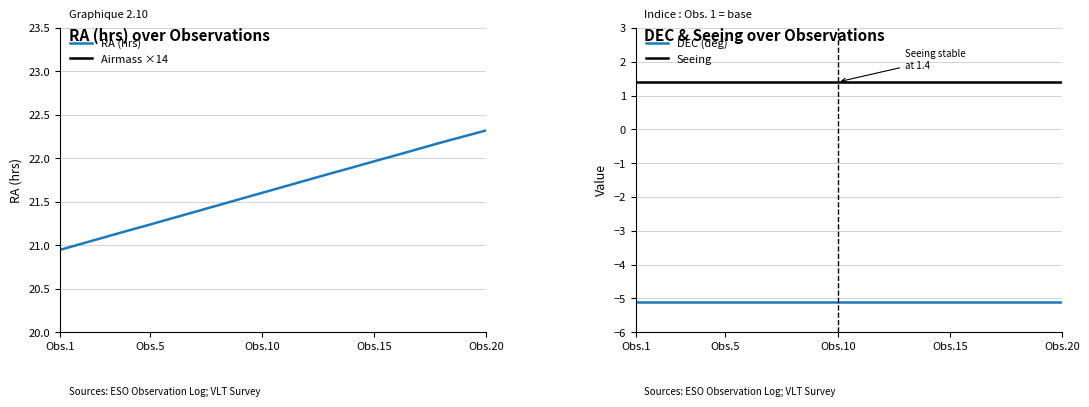

Which series has the largest total across all categories?

Airmass ×14